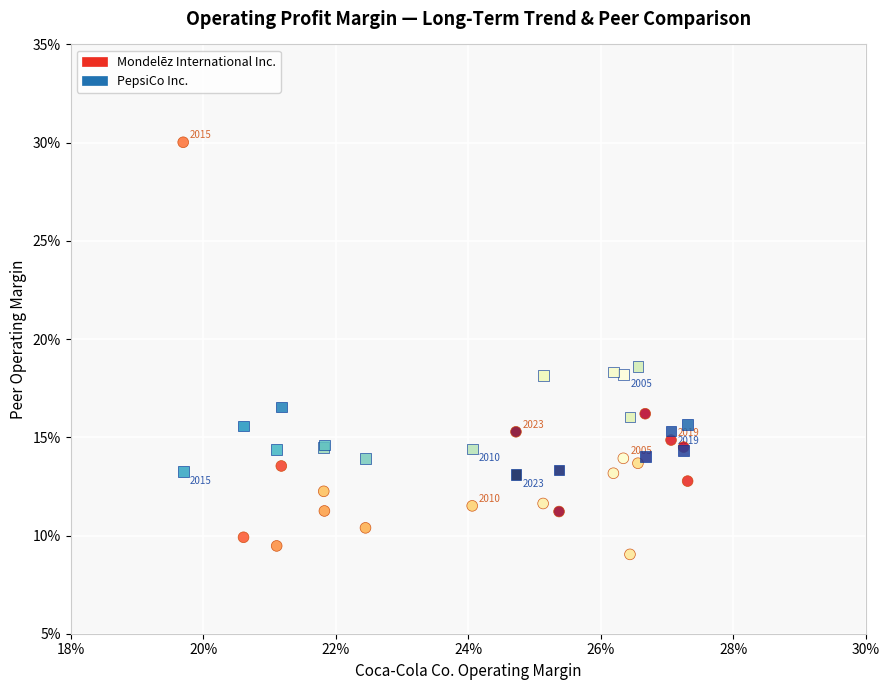

What are all the series names shown in the legend?

Mondelēz International Inc., PepsiCo Inc.